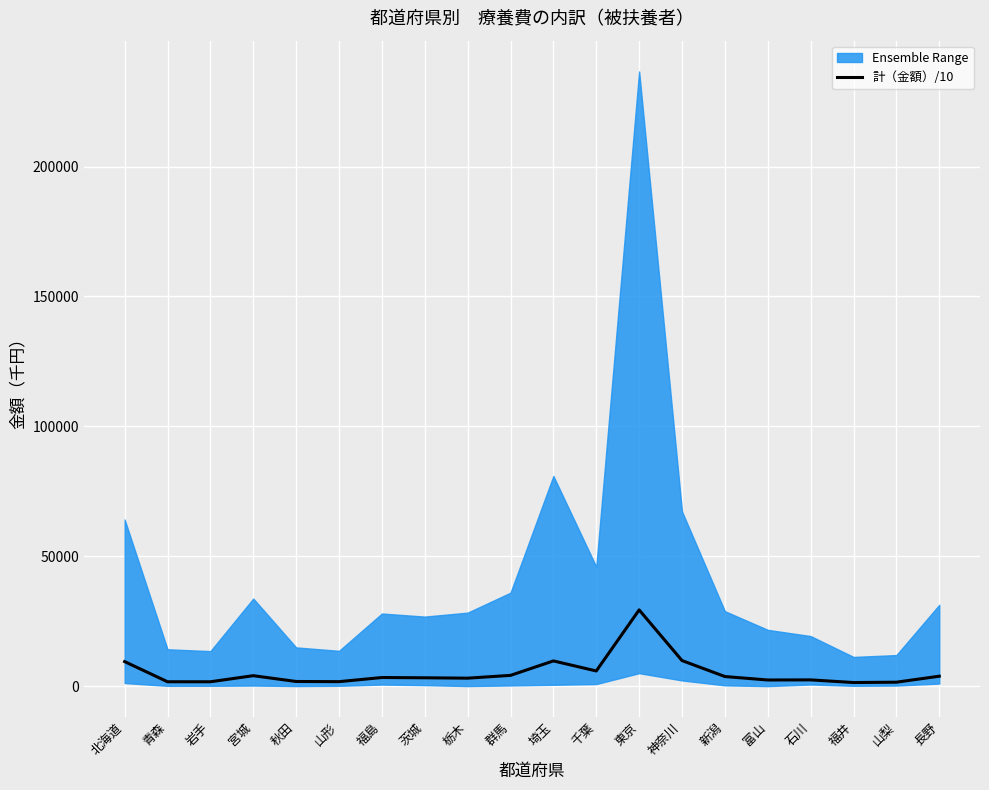

What is the difference between the maximum and minimum values?

27955.4